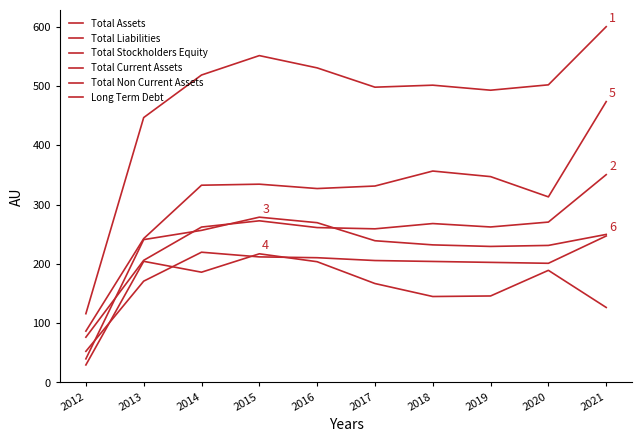

List the labels in order of Total Liabilities value, smallest first.

2012, 2013, 2017, 2016, 2014, 2019, 2018, 2020, 2015, 2021